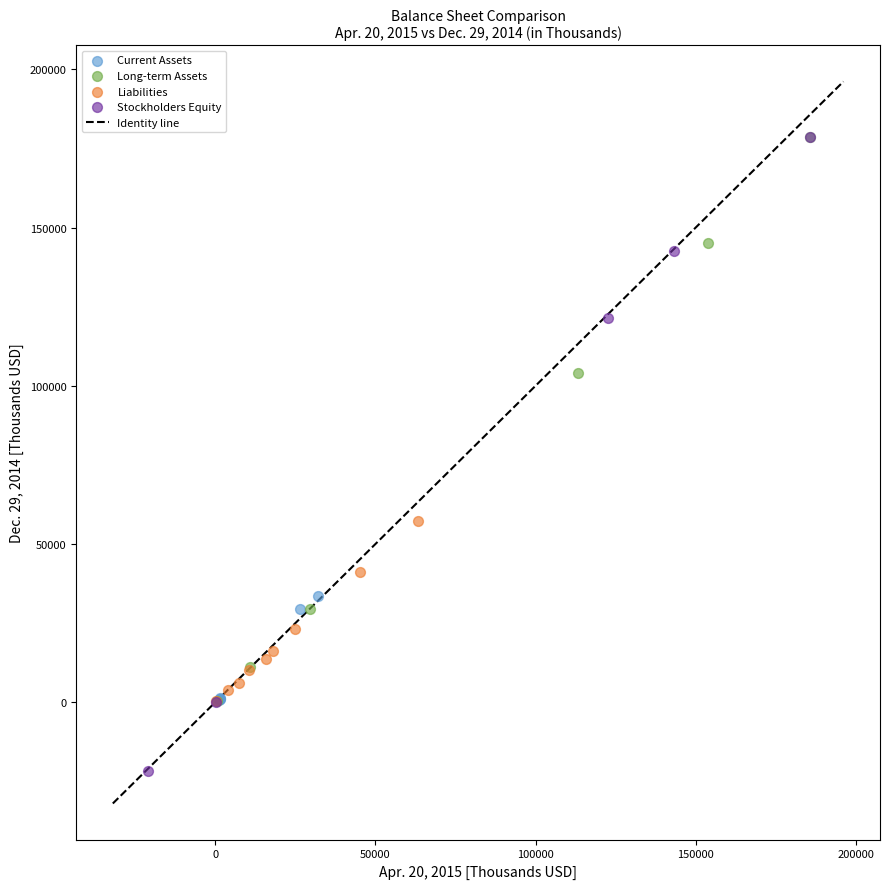

Which series reaches the minimum Y coordinate?

Stockholders Equity